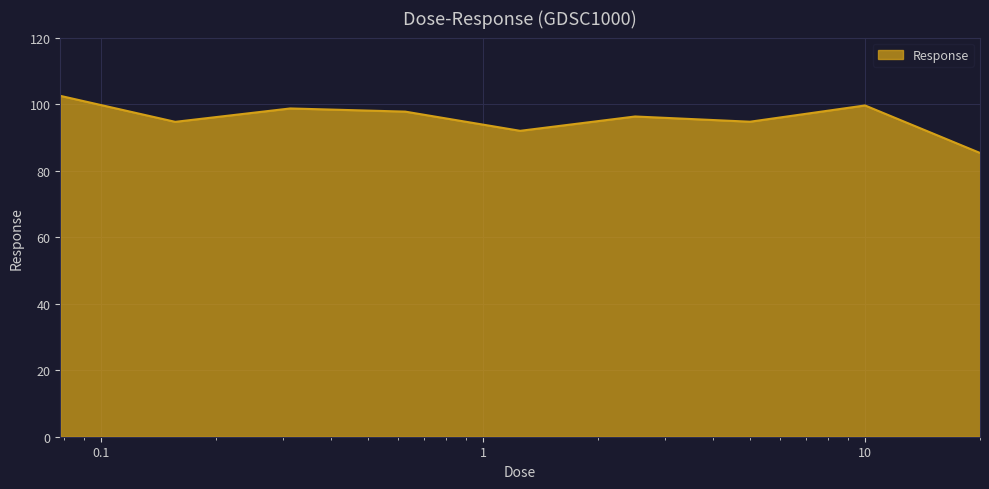

Does the chart display data point markers on the line(s)?

No